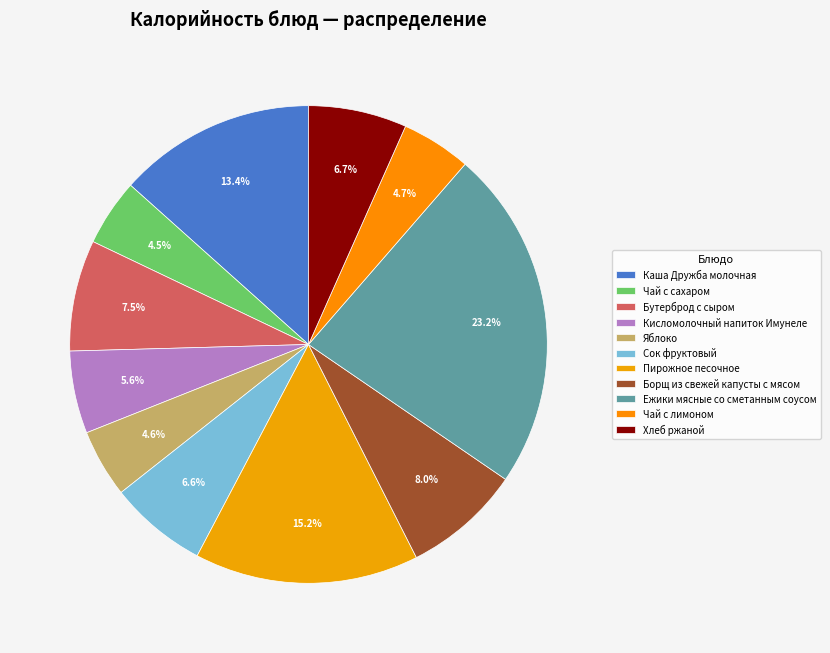

What percentage is the Пирожное песочное slice, to the nearest percent?

15%